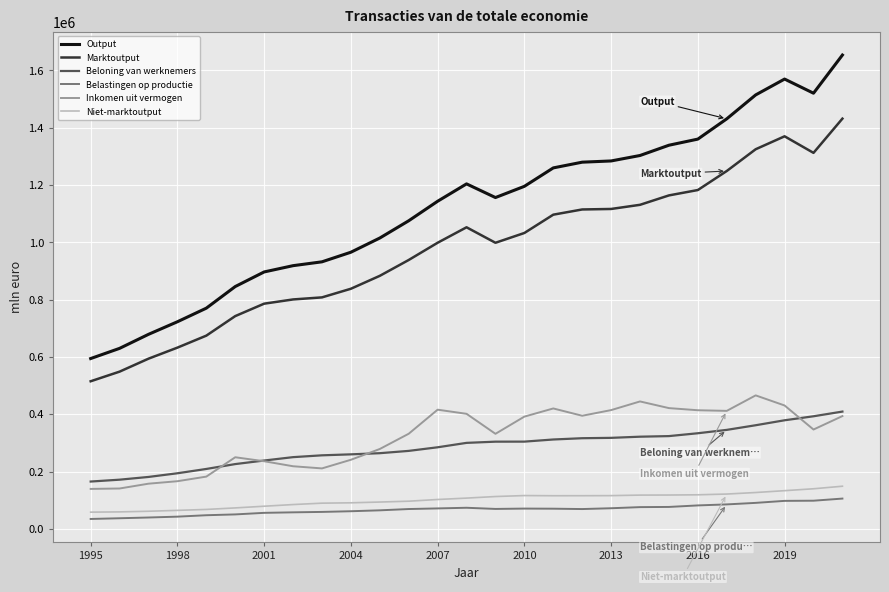

What is the sum of all Beloning van werknemers values?

7691280